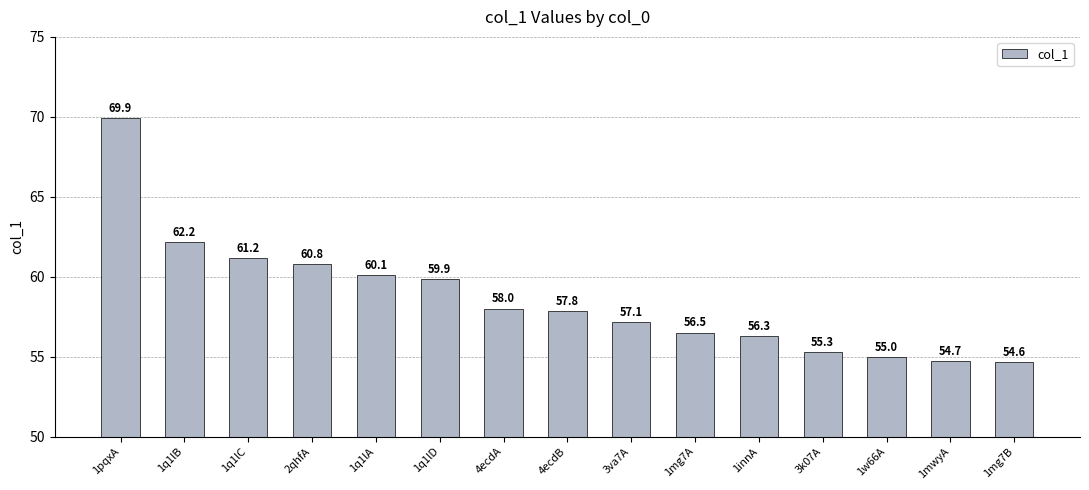

Is it true that the value at 1mg7B is 54.6?

True